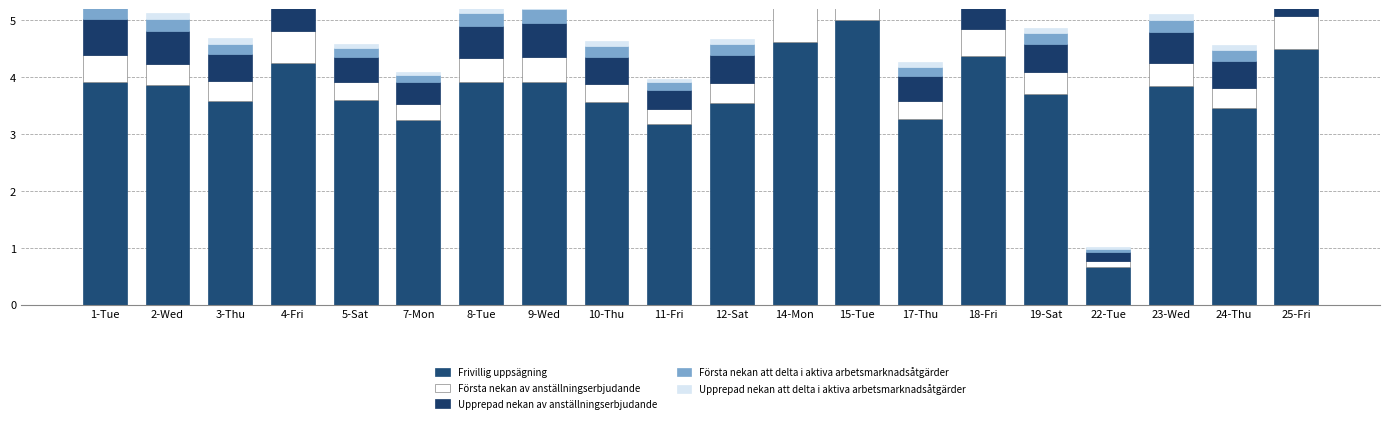

List the series in order of their peak value, lowest first.

Upprepad nekan att delta i aktiva arbetsmarknadsåtgärder, Första nekan att delta i aktiva arbetsmarknadsåtgärder, Första nekan av anställningserbjudande, Upprepad nekan av anställningserbjudande, Frivillig uppsägning